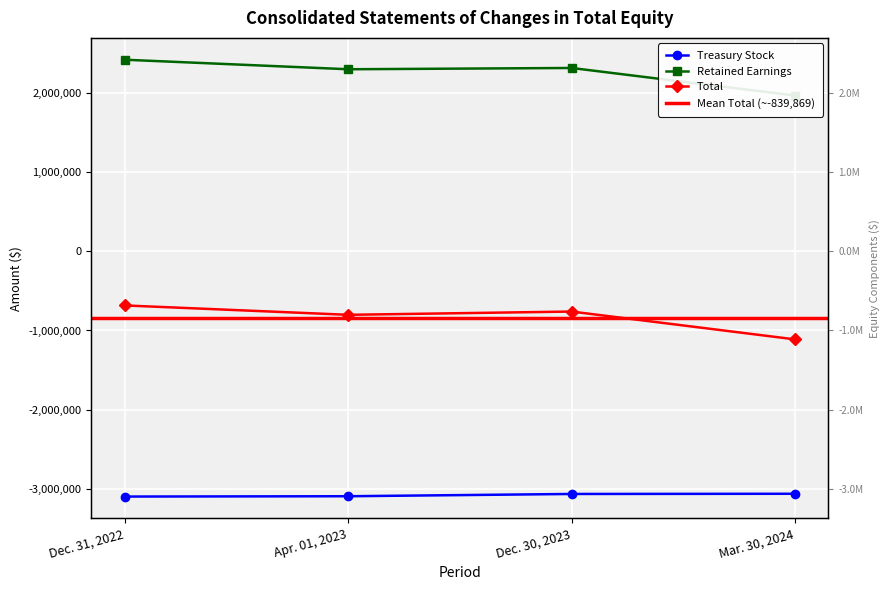

Reading right to left, what are all the values shown in this chart?

Treasury Stock: -3062005	-3064628	-3093237	-3097304
Retained Earnings: 1966625	2314834	2298701	2418959
Total: -1112299	-761094	-802269	-683815